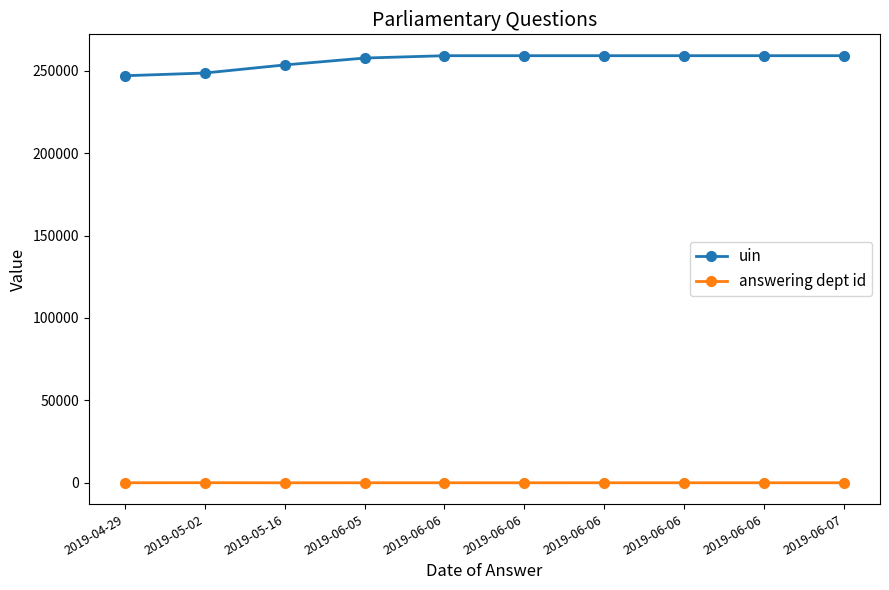

What are all the series names shown in the legend?

uin, answering dept id